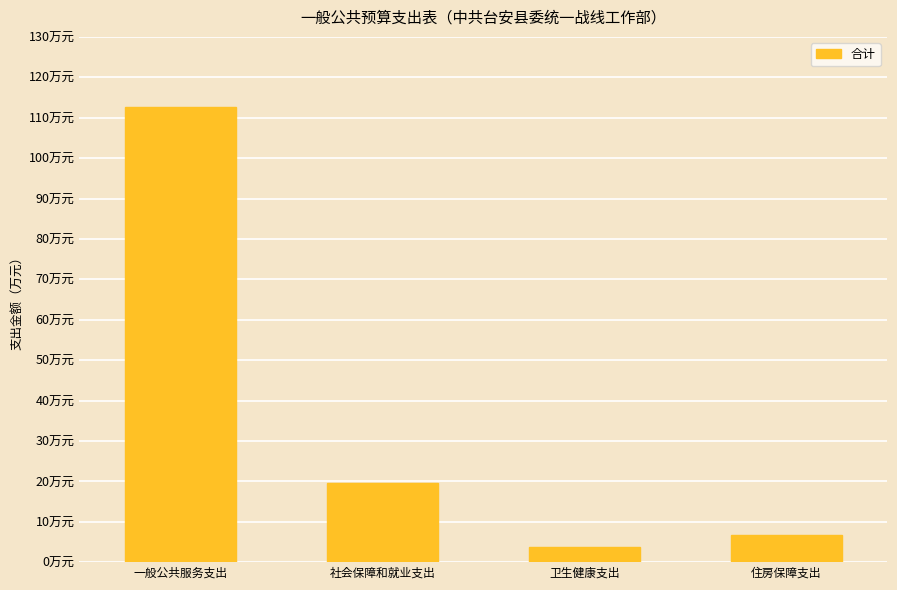

Does the chart contain any negative values?

No